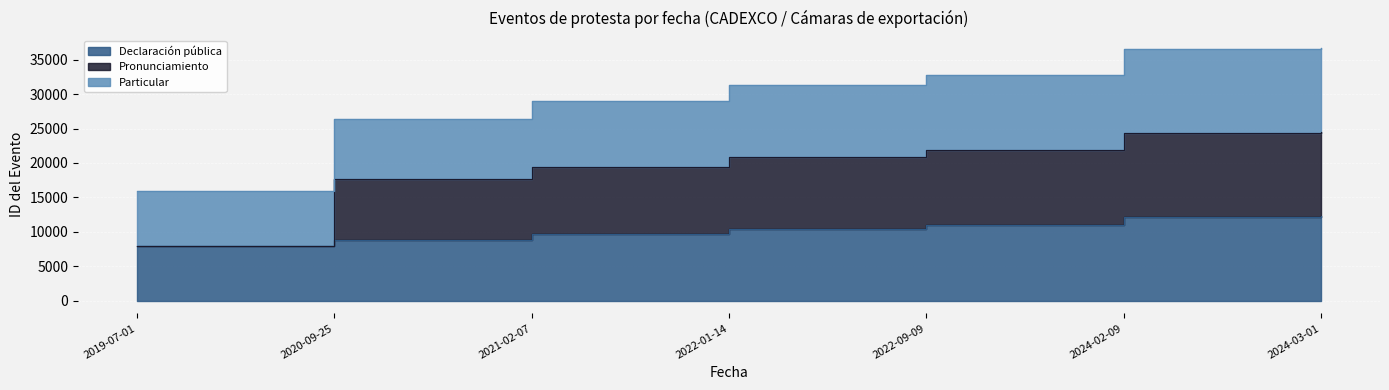

What is the highest value of the Declaración pública series?

12240